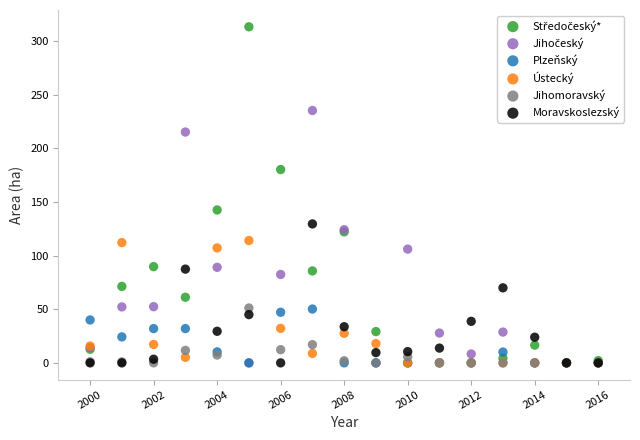

Across all series, what Y value is closest to 156?

142.6